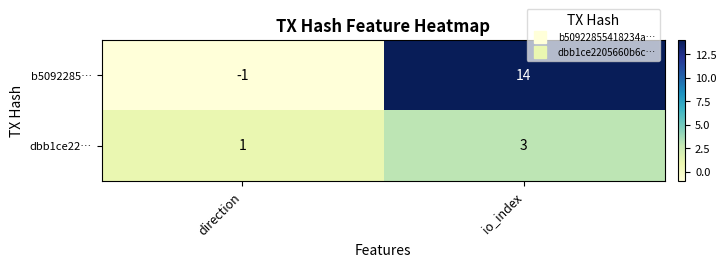

Read the b5092285… value at io_index.

14